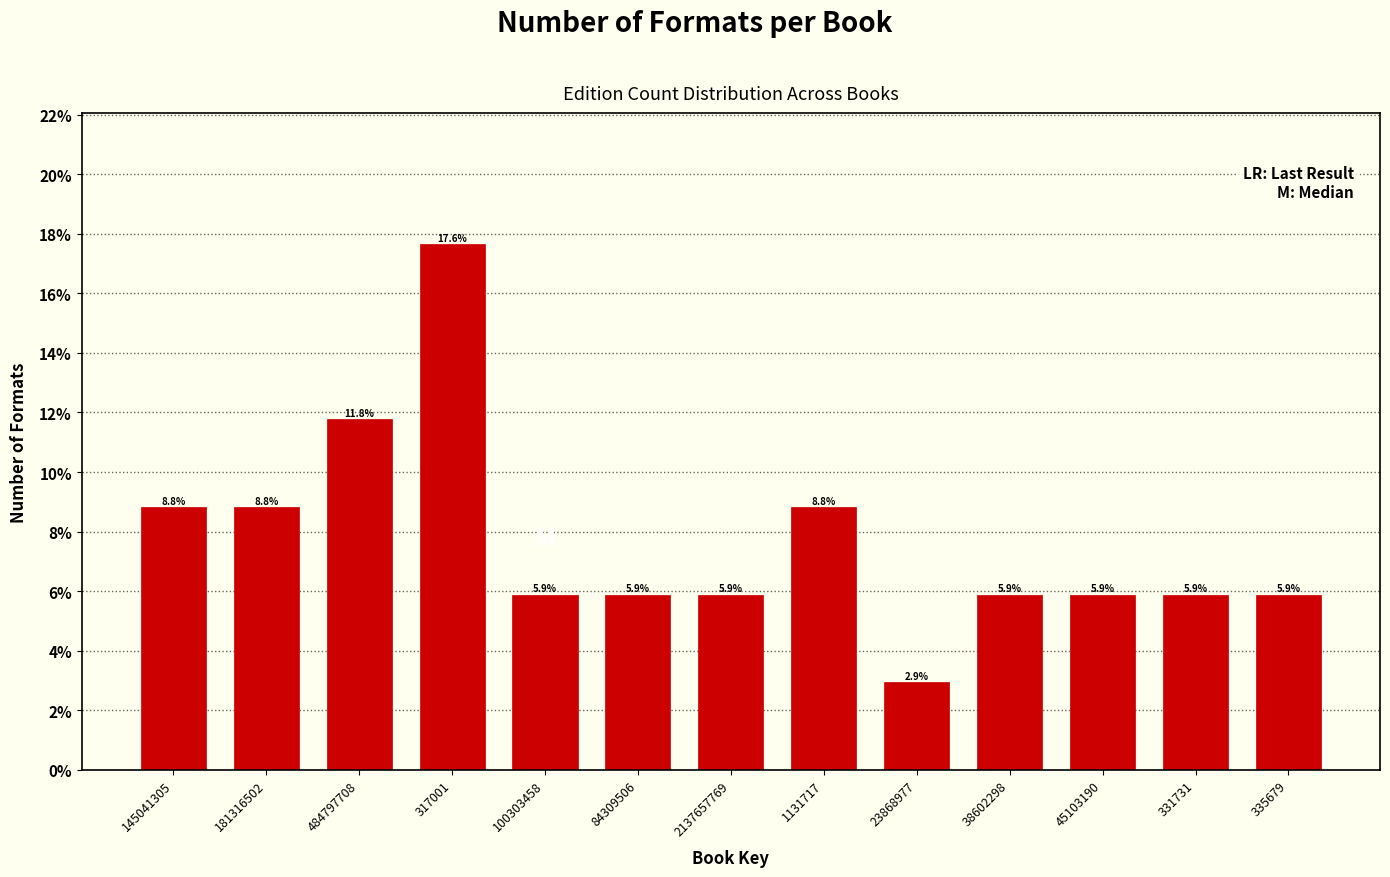

Reading right to left, extract all data points from this chart.

5.9	5.9	5.9	5.9	2.9	8.8	5.9	5.9	5.9	17.6	11.8	8.8	8.8